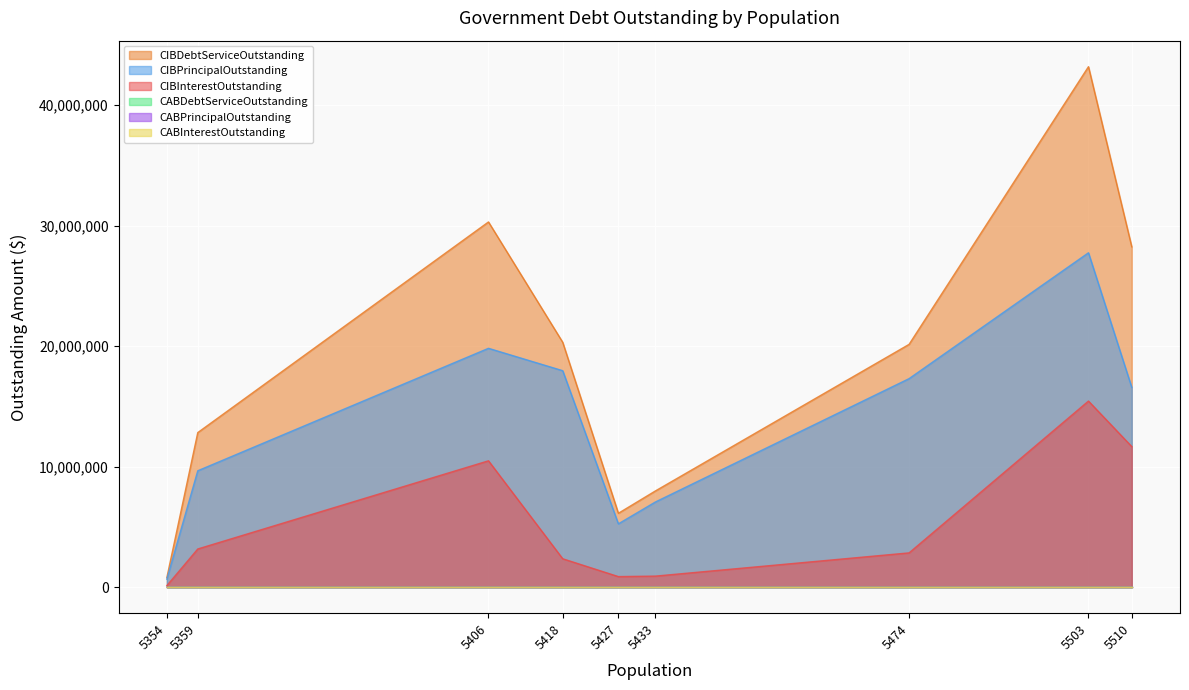

Does the chart display data point markers on the line(s)?

No